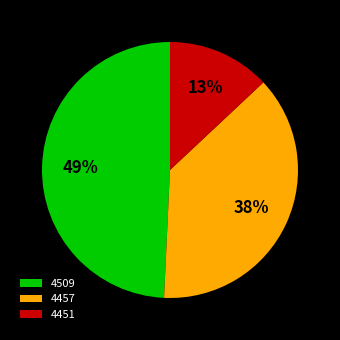

Rank the categories by value from highest to lowest.

4509, 4457, 4451